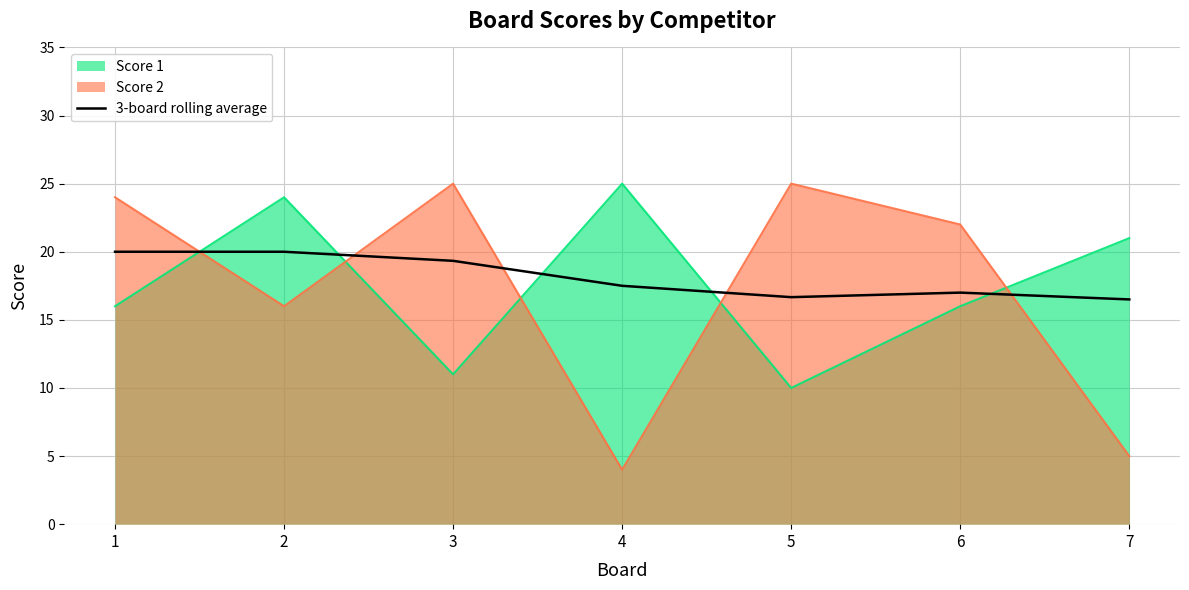

What is the difference between the second highest and second lowest values?

3.3